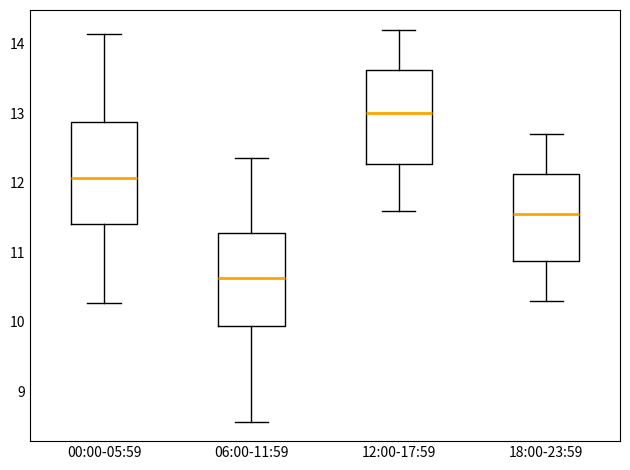

Reading left to right, read every box against the y-axis: the position of its median line, the range the box covers, and the ends of its whiskers. The values are not printed on the chart, so give them approximately, as read against the axis.

00:00-05:59: median 12.1, box 11.4 to 12.9, whiskers 10.3 to 14.1
06:00-11:59: median 10.6, box 9.9 to 11.3, whiskers 8.6 to 12.4
12:00-17:59: median 13.0, box 12.3 to 13.6, whiskers 11.6 to 14.2
18:00-23:59: median 11.6, box 10.9 to 12.1, whiskers 10.3 to 12.7